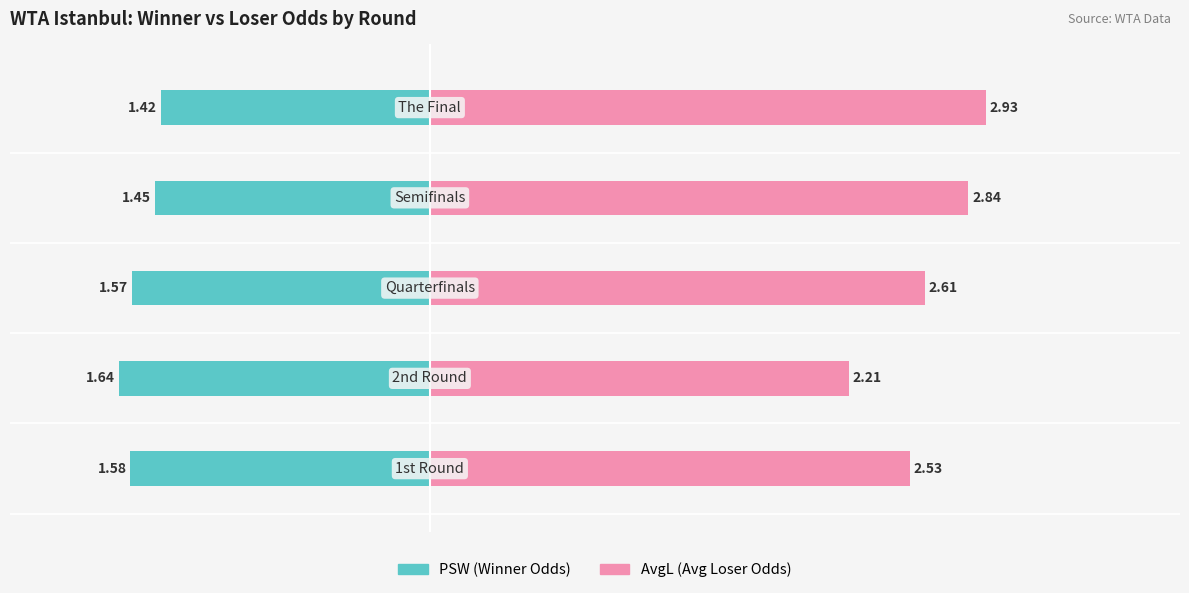

Rank the series at −2 from highest to lowest value.

AvgL (Avg Loser Odds), PSW (Winner Odds)